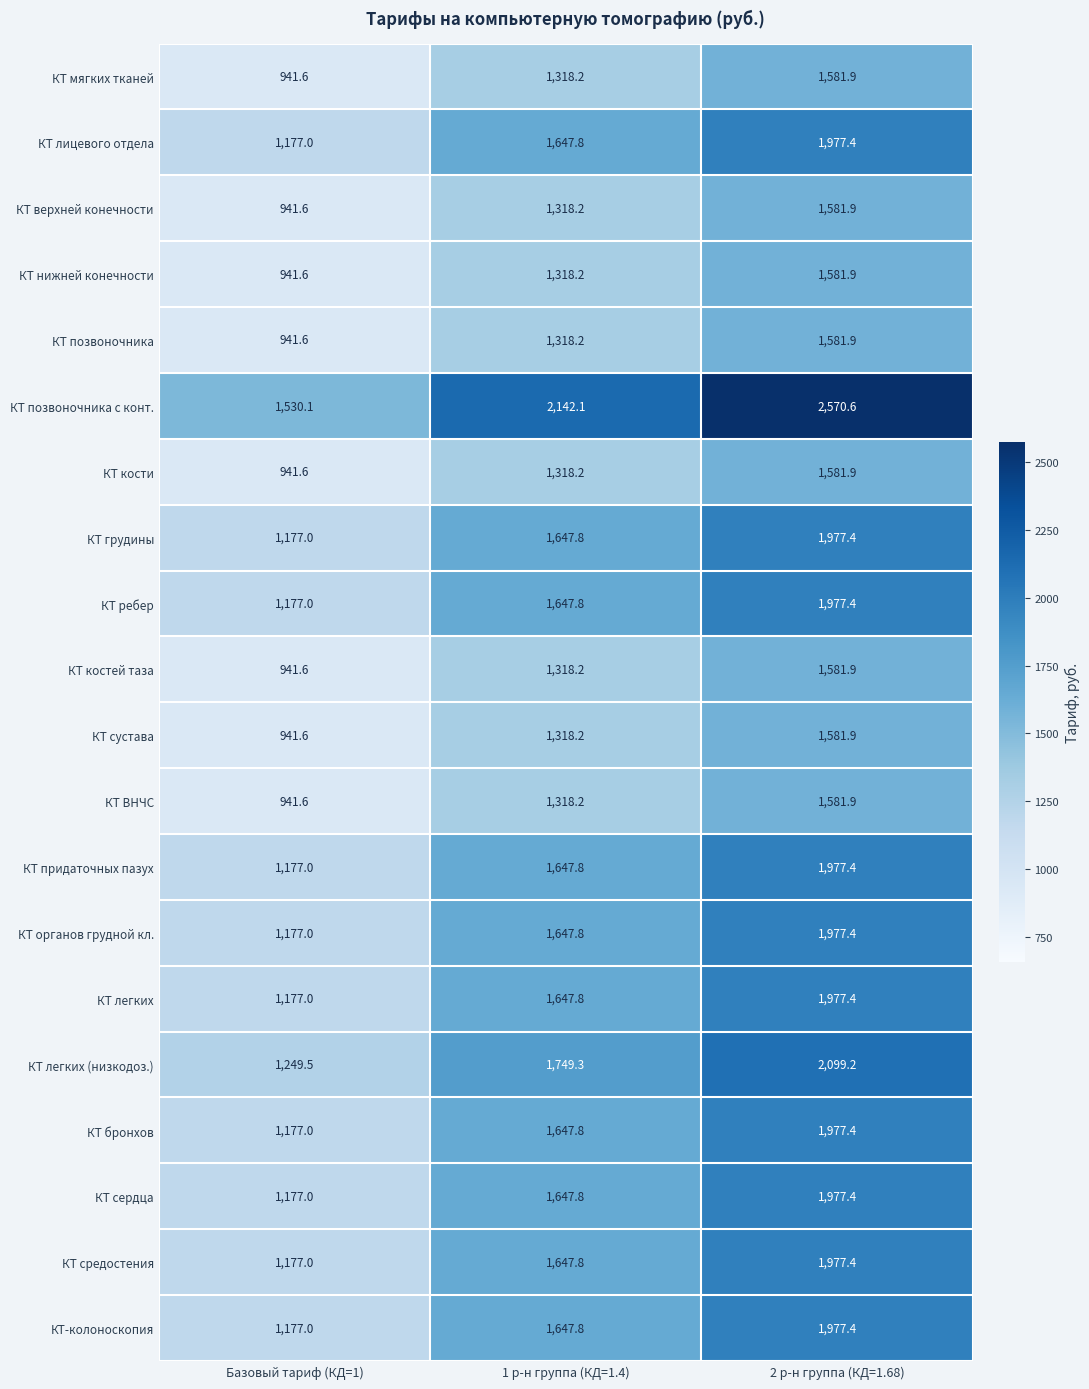

How many data points does each series have?

3